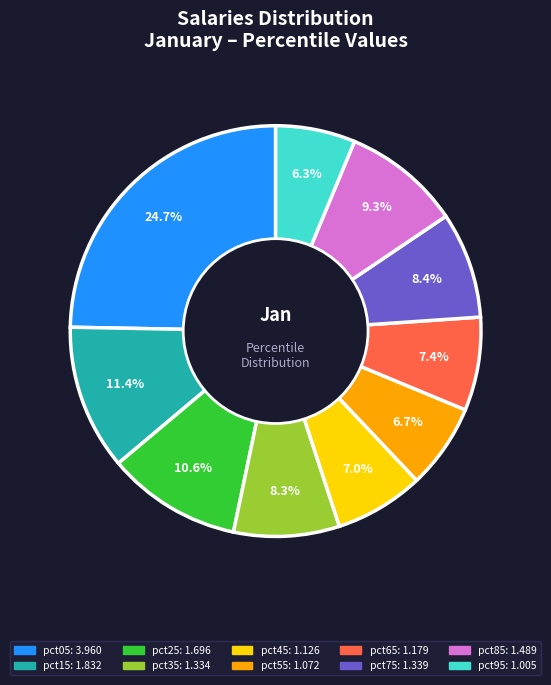

Which category has the biggest portion of the pie?

pct05